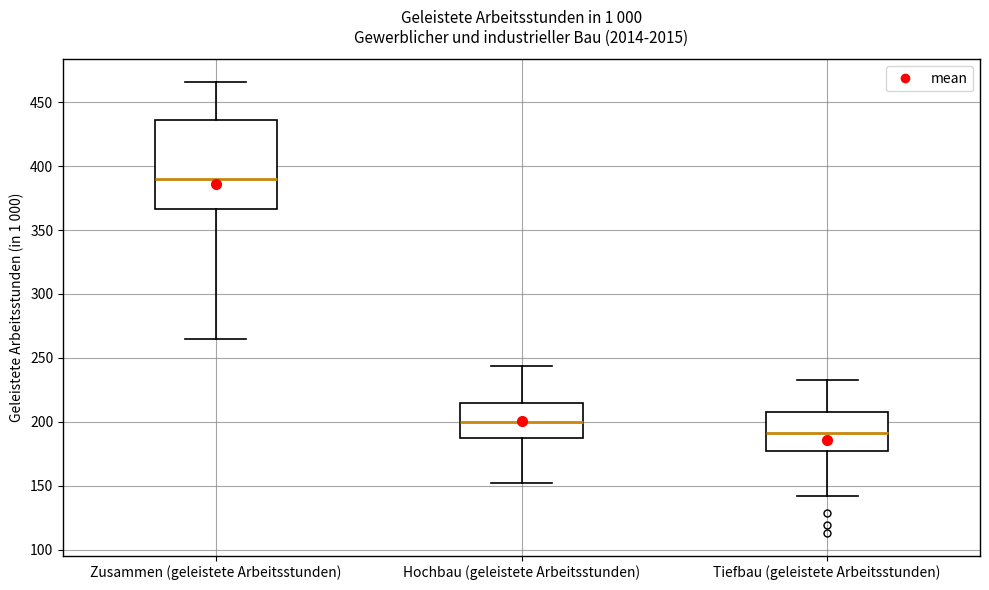

Which box has the highest median line?

Zusammen (geleistete Arbeitsstunden)